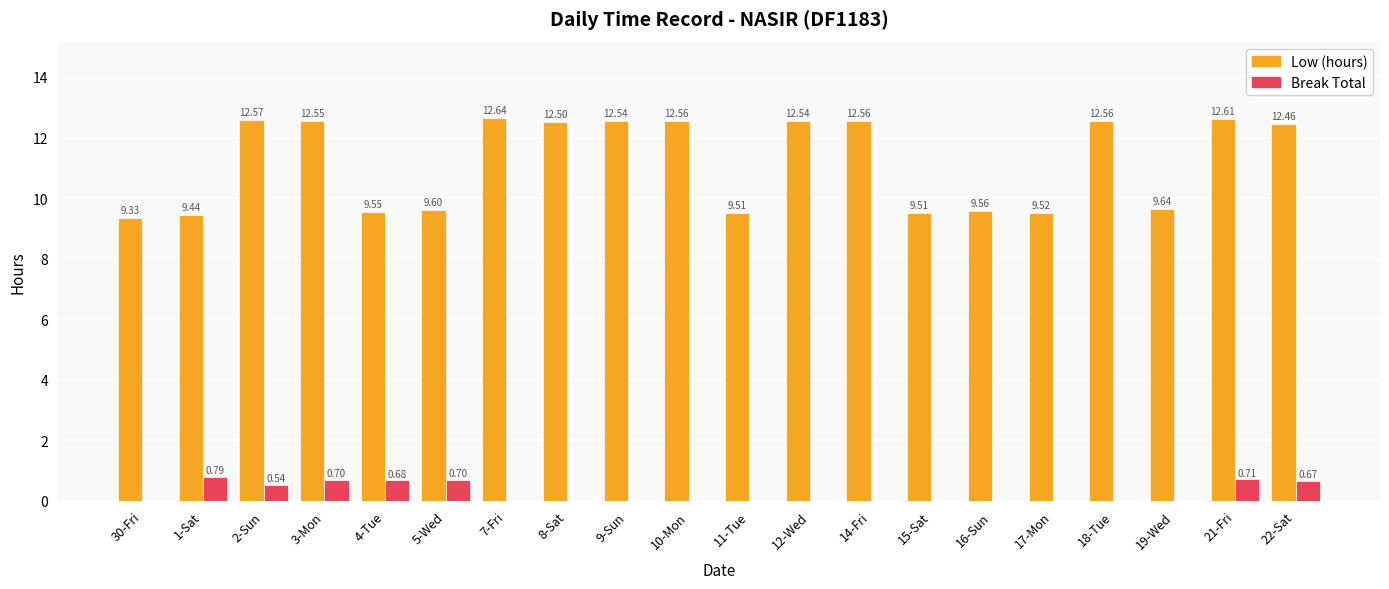

Does the chart contain stacked bars?

No